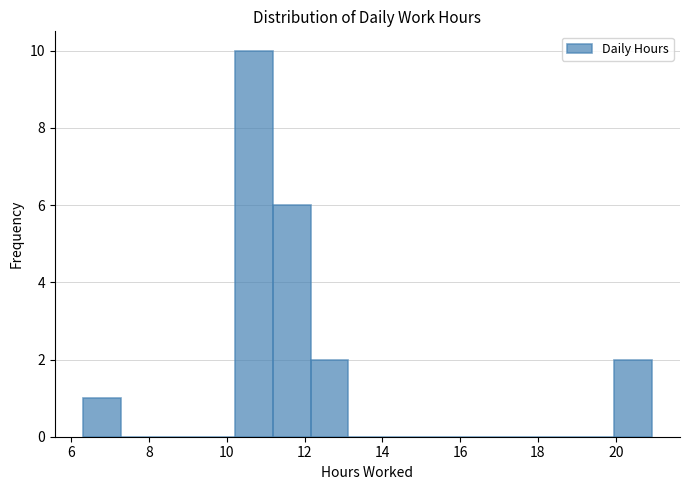

Reading left to right, list every bar in this chart as the range it spans on the x-axis followed by its height. Neither the bar edges nor the heights are printed on the chart, so give them approximately, as read against the axes.

6.4 to 7.2: 1
7.2 to 8.2: 0
8.2 to 9.2: 0
9.2 to 10.2: 0
10.2 to 11.2: 10
11.2 to 12.2: 6
12.2 to 13.2: 2
13.2 to 14.2: 0
14.2 to 15.0: 0
15.0 to 16.0: 0
16.0 to 17.0: 0
17.0 to 18.0: 0
18.0 to 19.0: 0
19.0 to 20.0: 0
20.0 to 21.0: 2